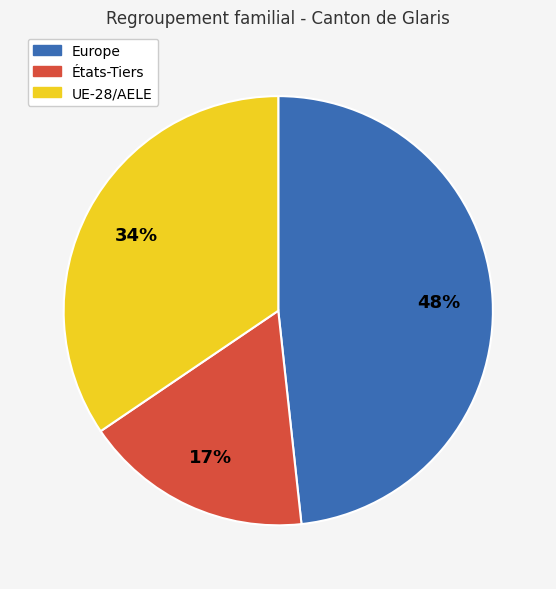

Which has a higher value, UE-28/AELE or États-Tiers?

UE-28/AELE